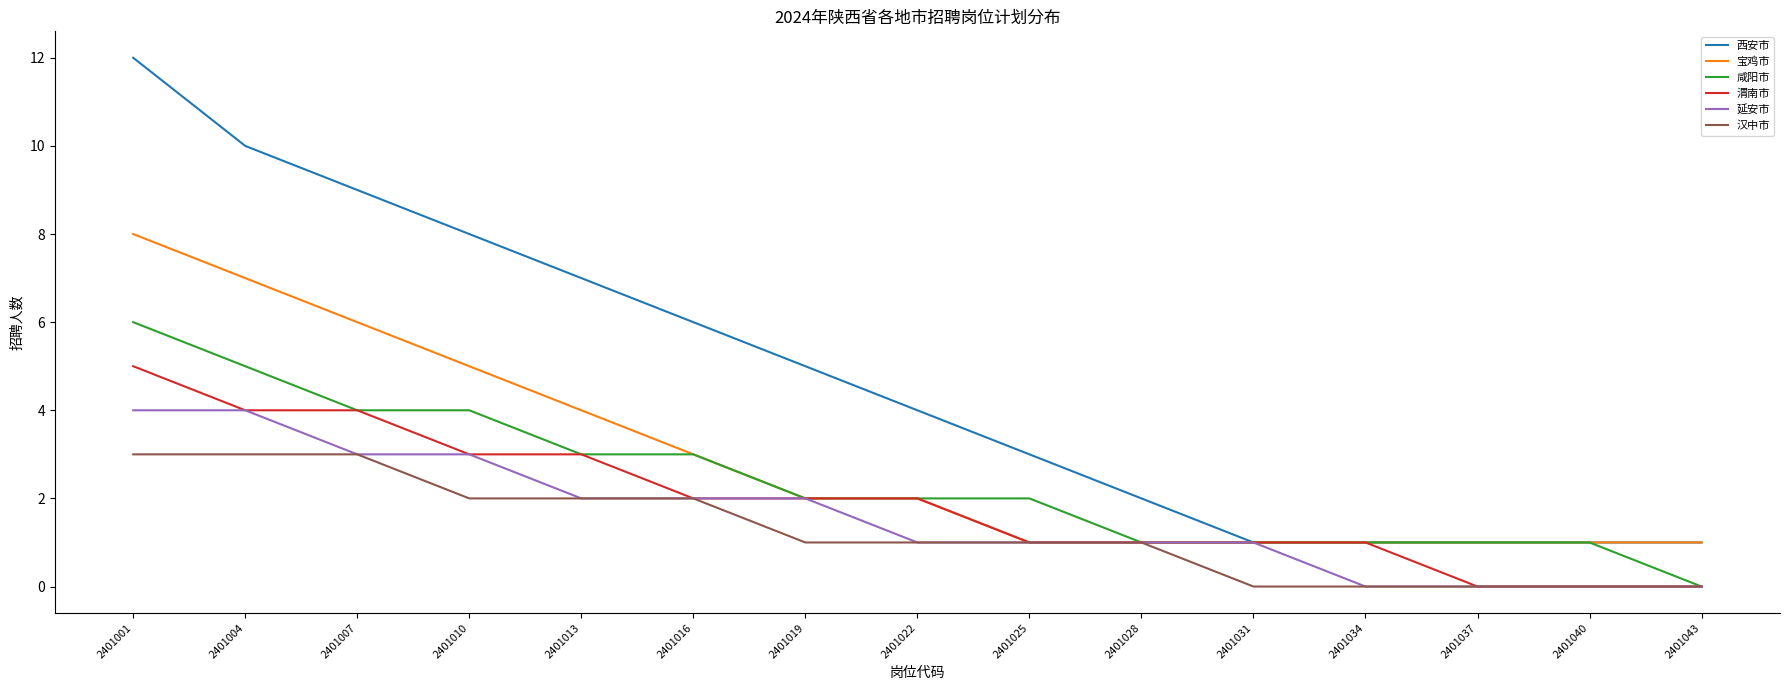

How many lines are shown in the chart?

6